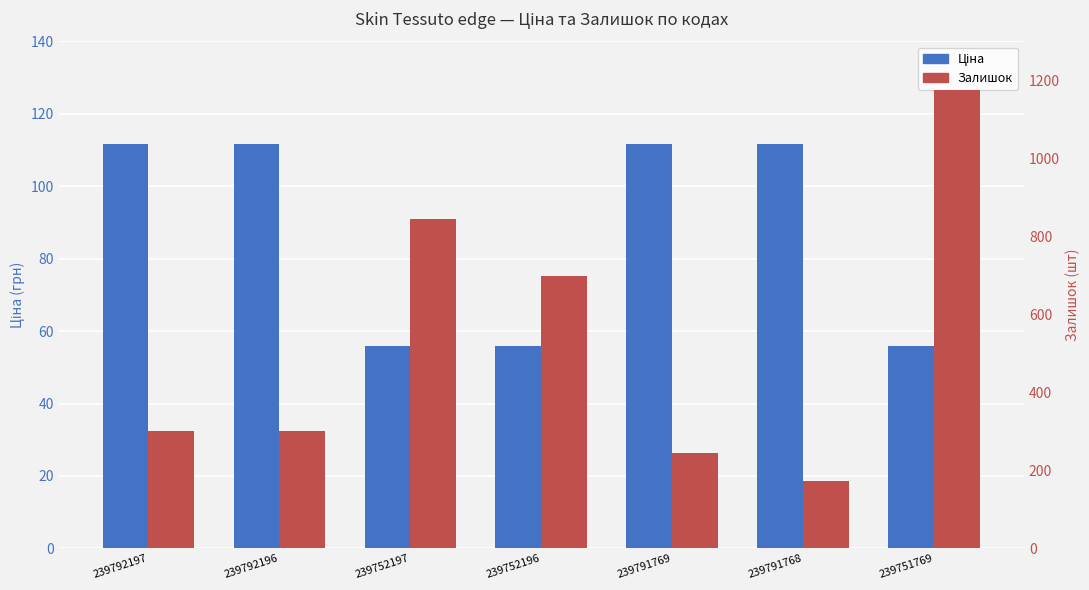

What are all the series names shown in the legend?

Ціна, Залишок